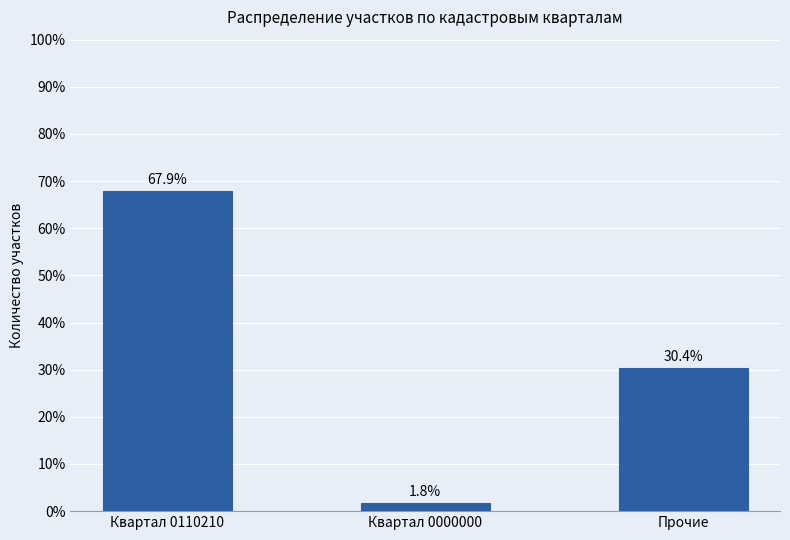

At which label does the data first exceed 30?

Квартал 0110210